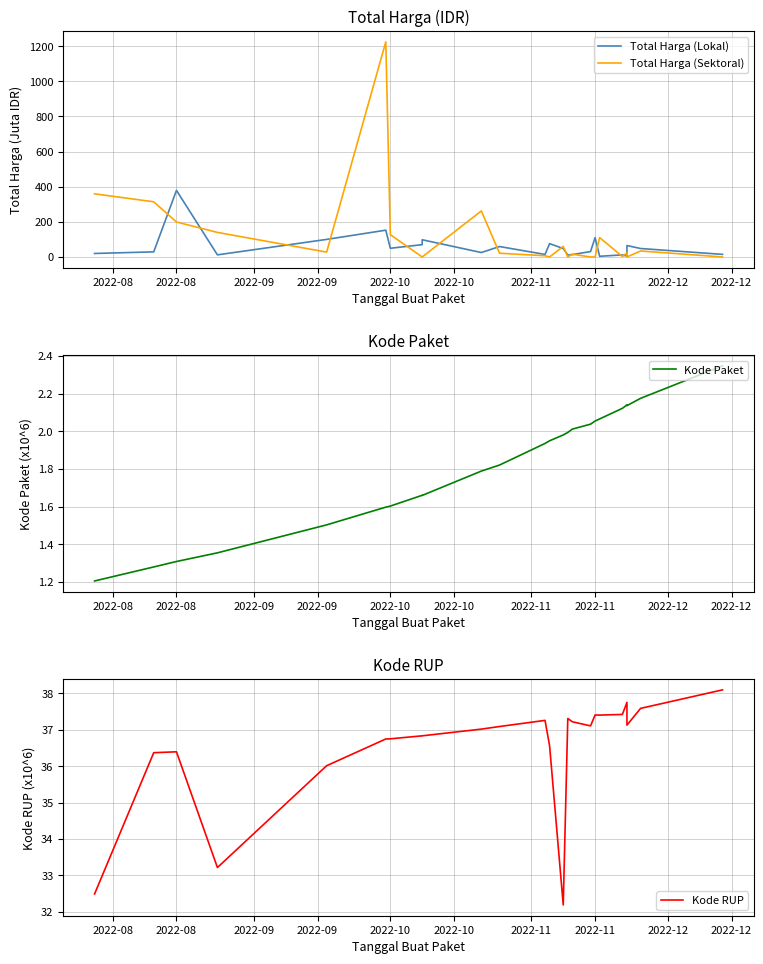

At 2022-08, list the series in order from largest to smallest.

Total Harga (Lokal), Total Harga (Sektoral), Kode RUP, Kode Paket